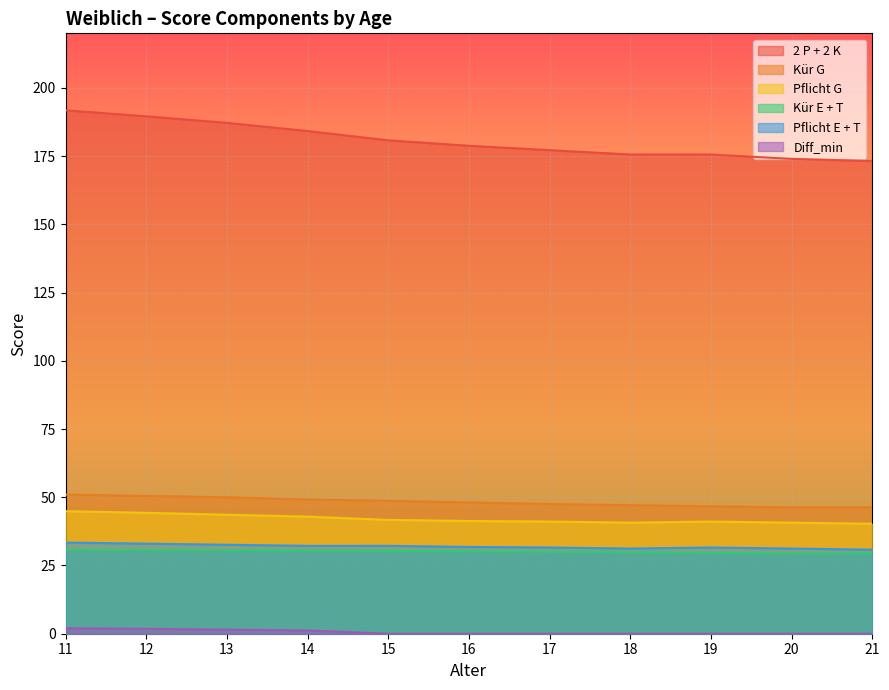

Which category has the lowest value in the Diff_min series?

15